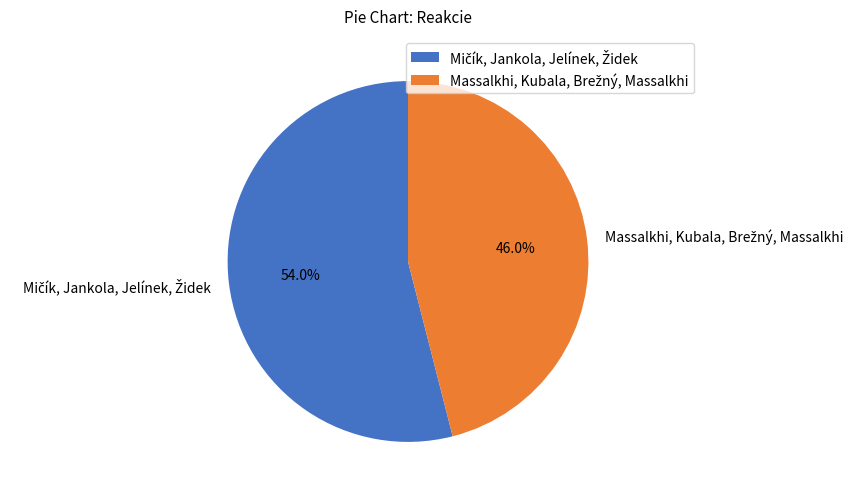

Is there any slice that represents more than half of the pie?

Yes